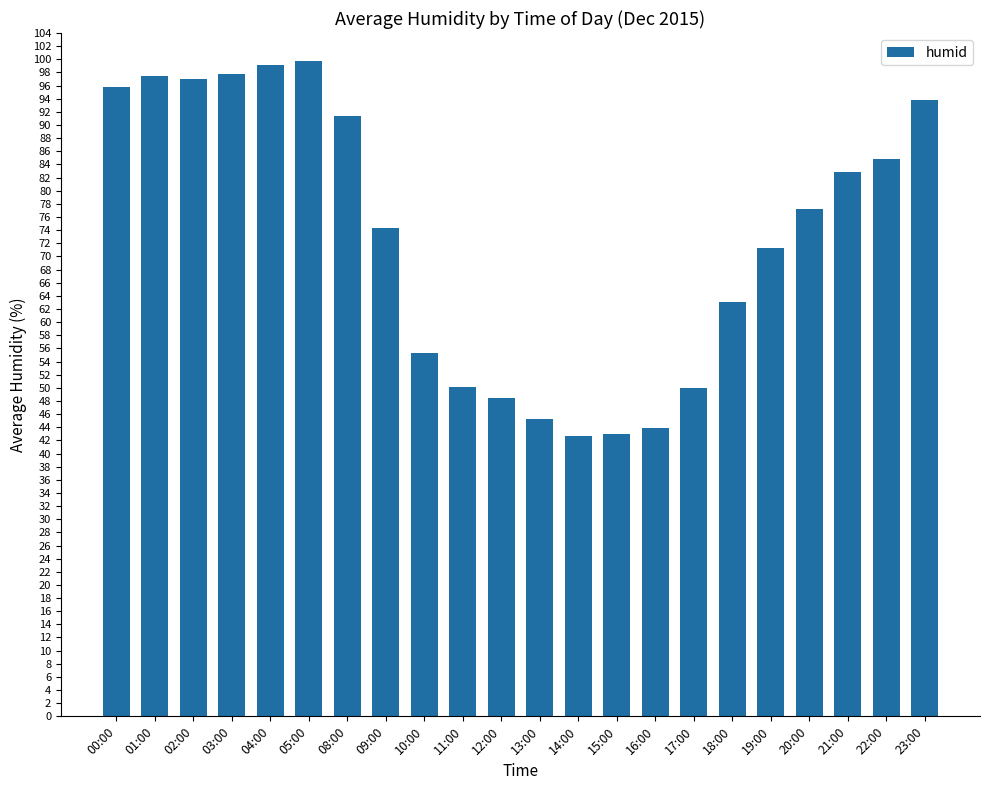

What is the label of the 14th bar from the right?

10:00